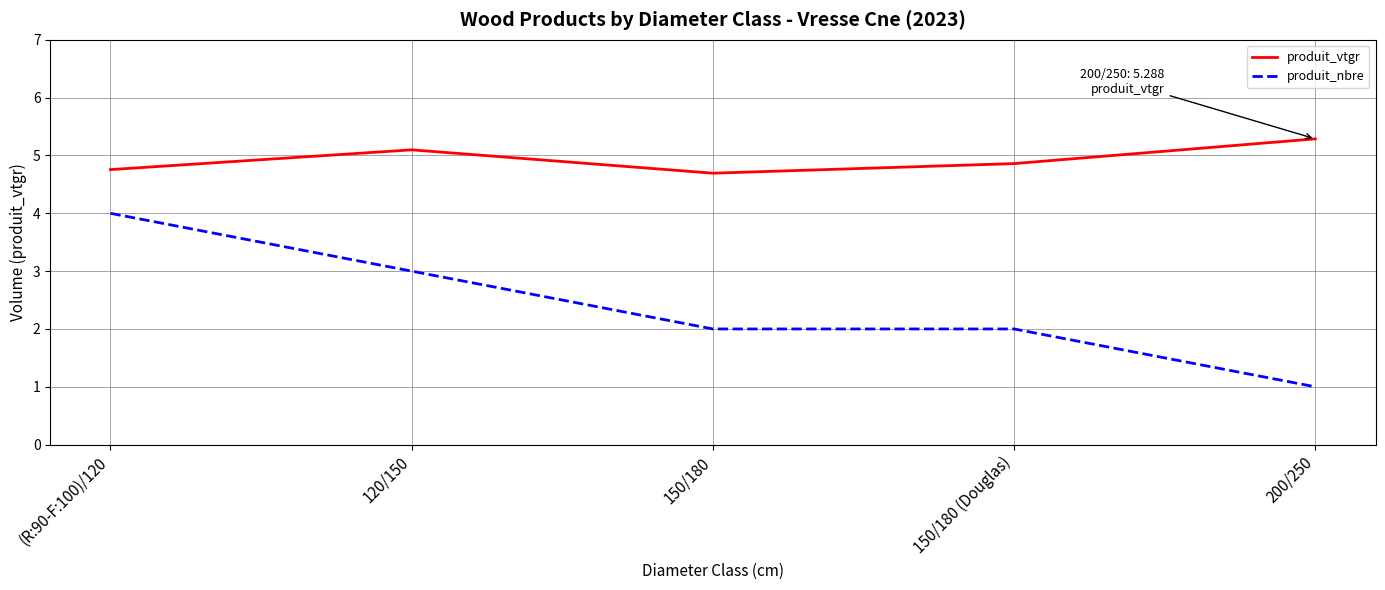

At which category is the sum across all series the highest?

(R:90-F:100)/120